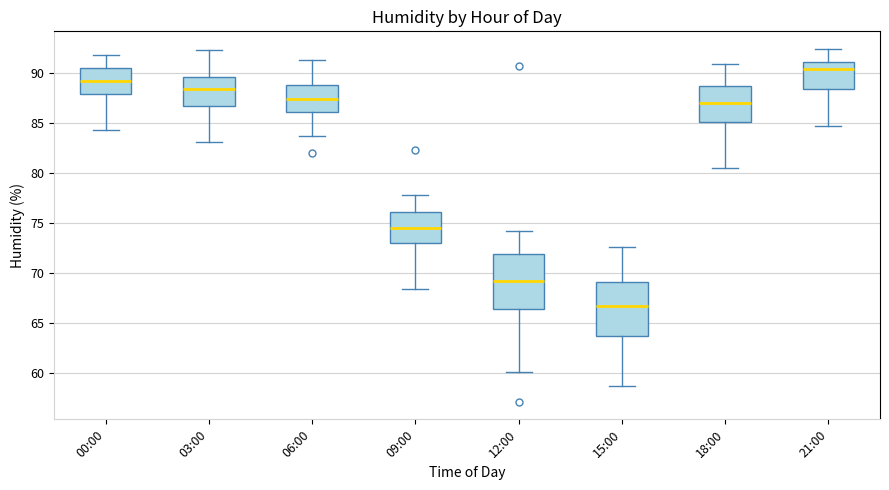

Reading left to right, read every box against the y-axis: the position of its median line, the range the box covers, and the ends of its whiskers. The values are not printed on the chart, so give them approximately, as read against the axis.

00:00: median 89.0, box 88.0 to 90.5, whiskers 84.5 to 92.0
03:00: median 88.5, box 86.5 to 89.5, whiskers 83.0 to 92.5
06:00: median 87.5, box 86.0 to 89.0, whiskers 83.5 to 91.5
09:00: median 74.5, box 73.0 to 76.0, whiskers 68.5 to 78.0
12:00: median 69.0, box 66.5 to 72.0, whiskers 60.0 to 74.0
15:00: median 66.5, box 63.5 to 69.0, whiskers 58.5 to 72.5
18:00: median 87.0, box 85.0 to 88.5, whiskers 80.5 to 91.0
21:00: median 90.5, box 88.5 to 91.0, whiskers 84.5 to 92.5